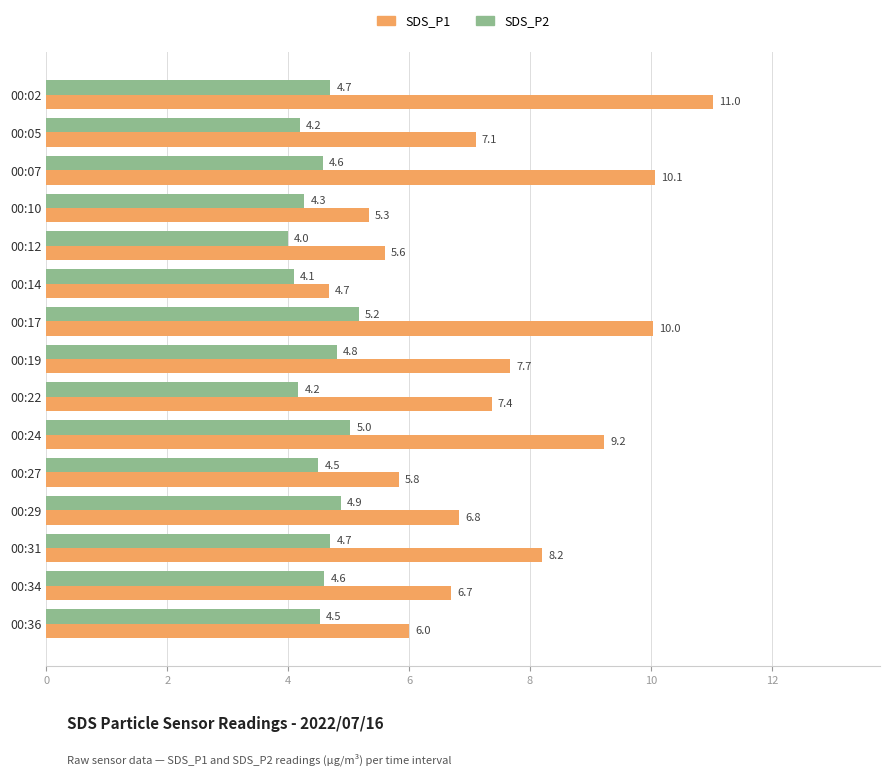

Which series has the largest range (max minus min)?

SDS_P1